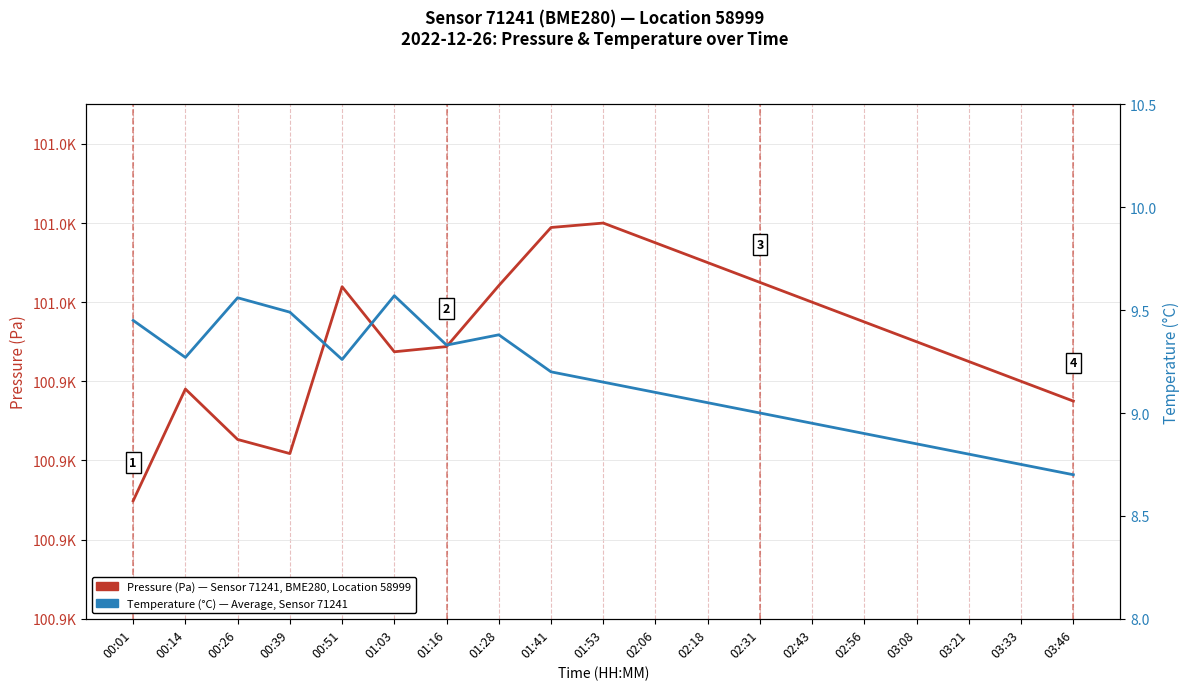

Which has a higher value, 02:18 or 01:03?

02:18